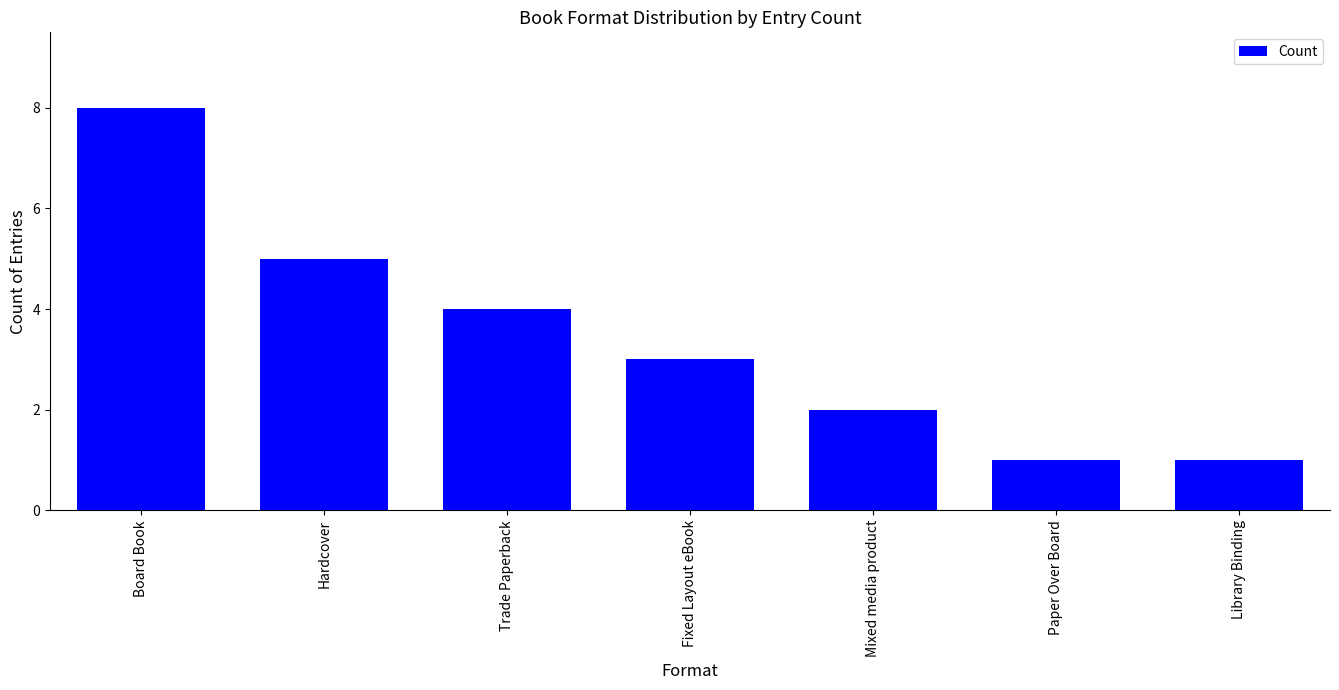

What is the difference between the maximum and second lowest values?

7